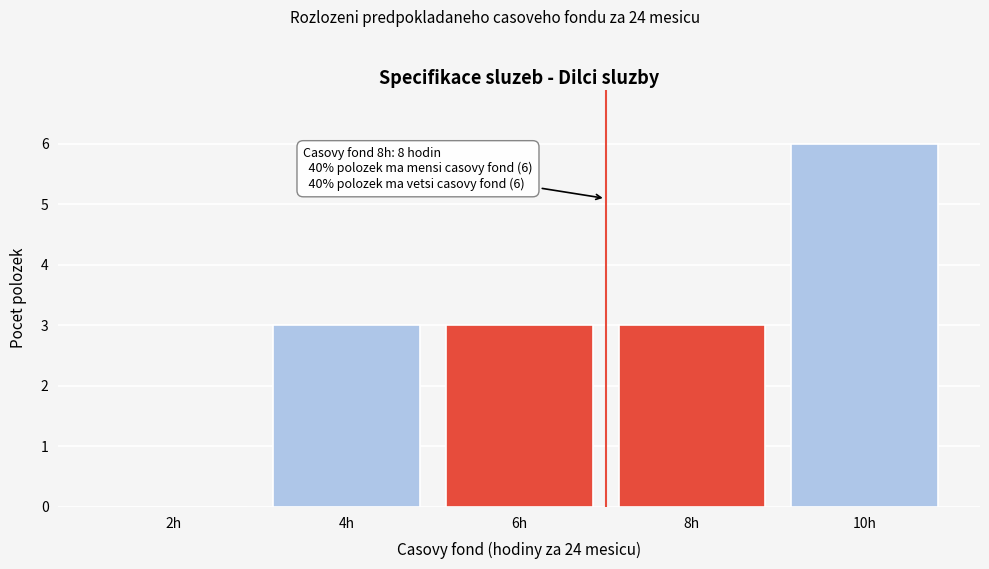

Reading left to right, list all the values displayed in this chart.

2h=0	4h=3	6h=3	8h=3	10h=6